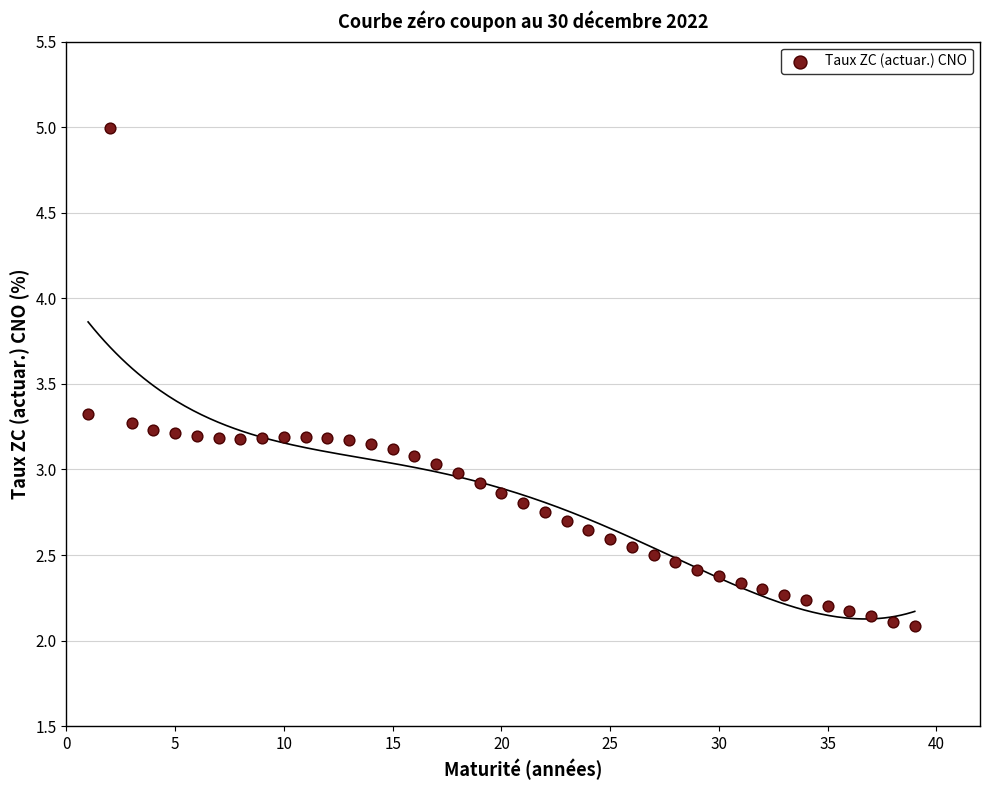

What is the range of Y values (max minus min)?

2.9